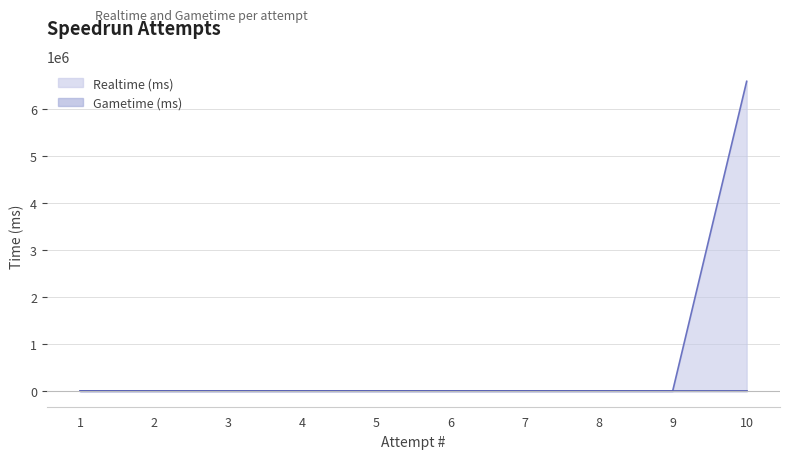

List the labels in order of value, largest first.

10, 1, 2, 3, 4, 5, 6, 7, 8, 9